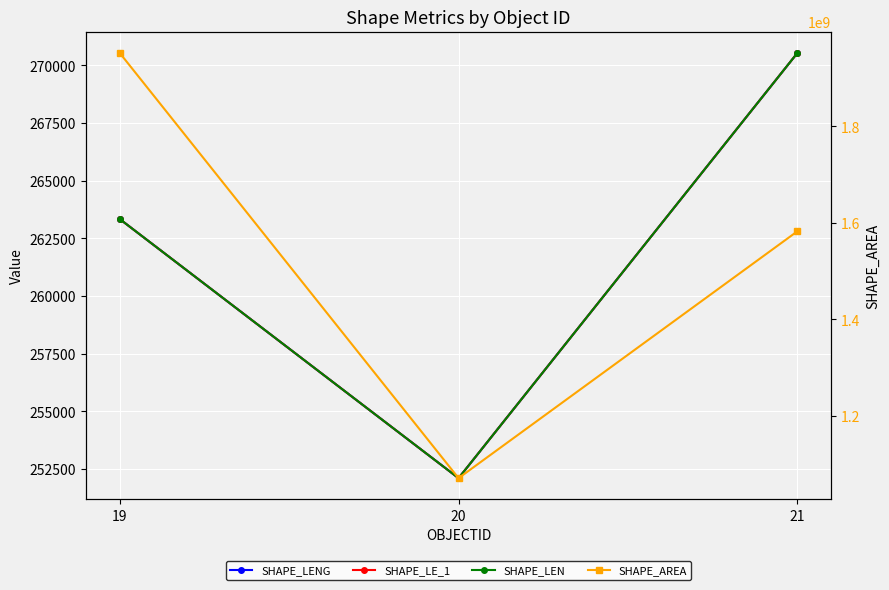

Where is SHAPE_LE_1 nearest to the value 261322?

19